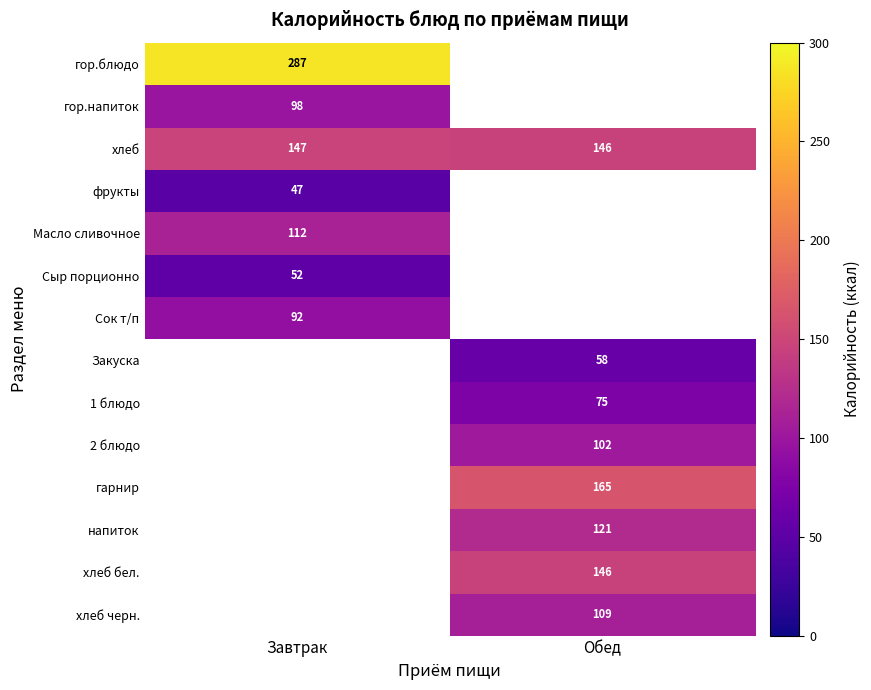

The 2 блюдо series shows 71.2 at Обед. True or false?

False